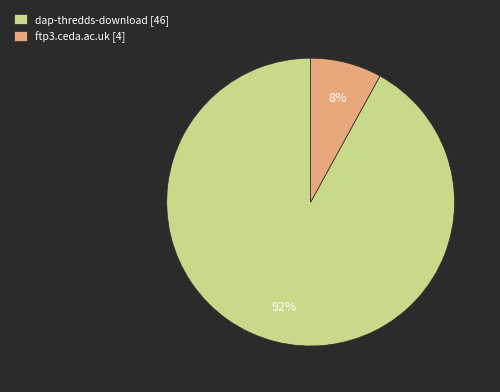

How many slices are in this pie chart?

2